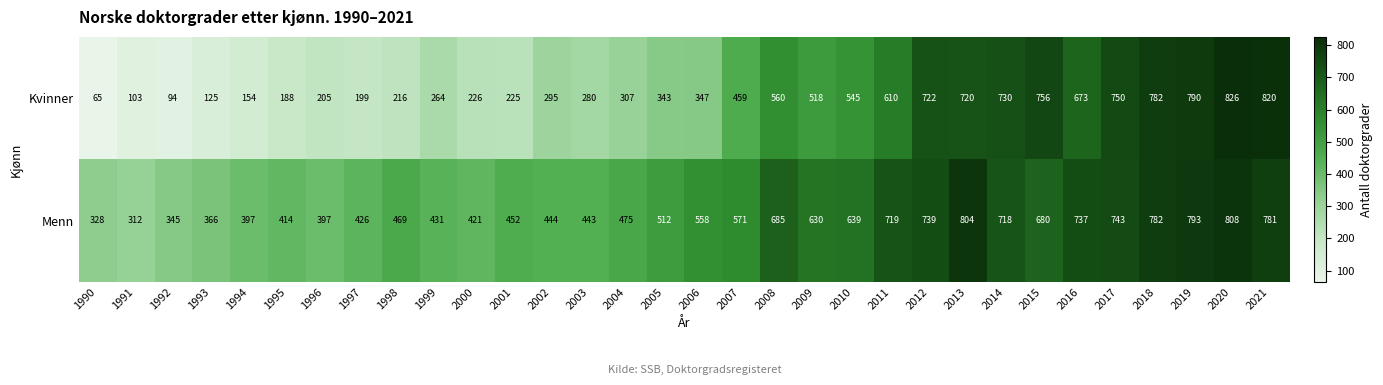

List the series in order of their peak value, highest first.

Kvinner, Menn